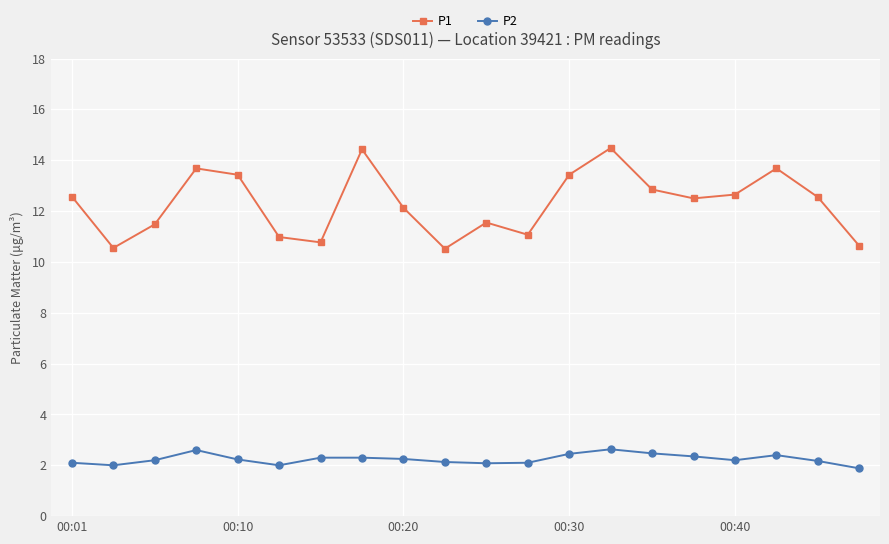

What is the value of the P2 point at the 2nd from the left?

2.0